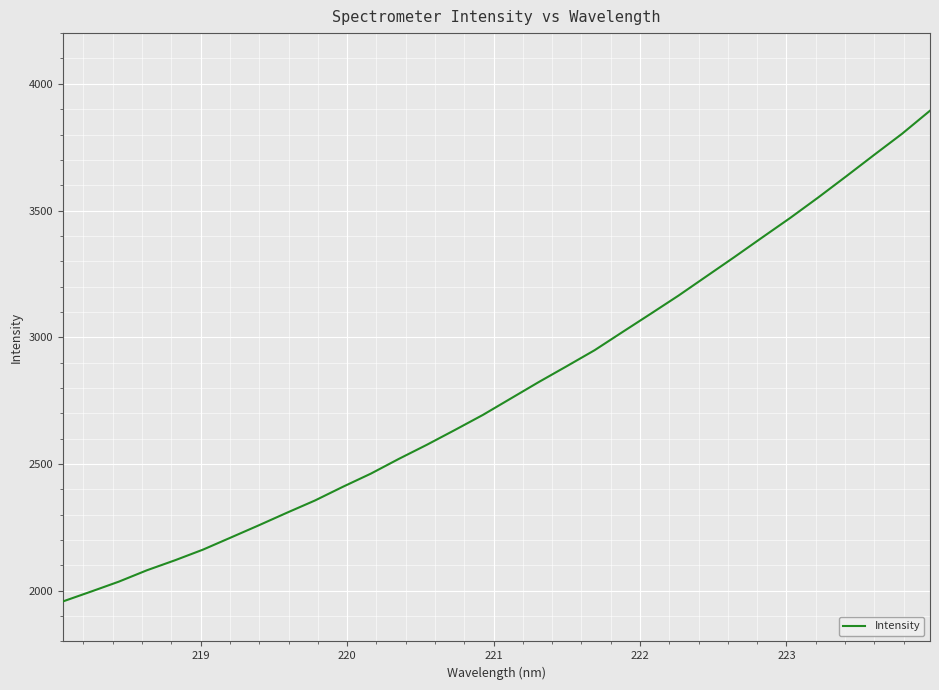

What is the average value?

2796.9